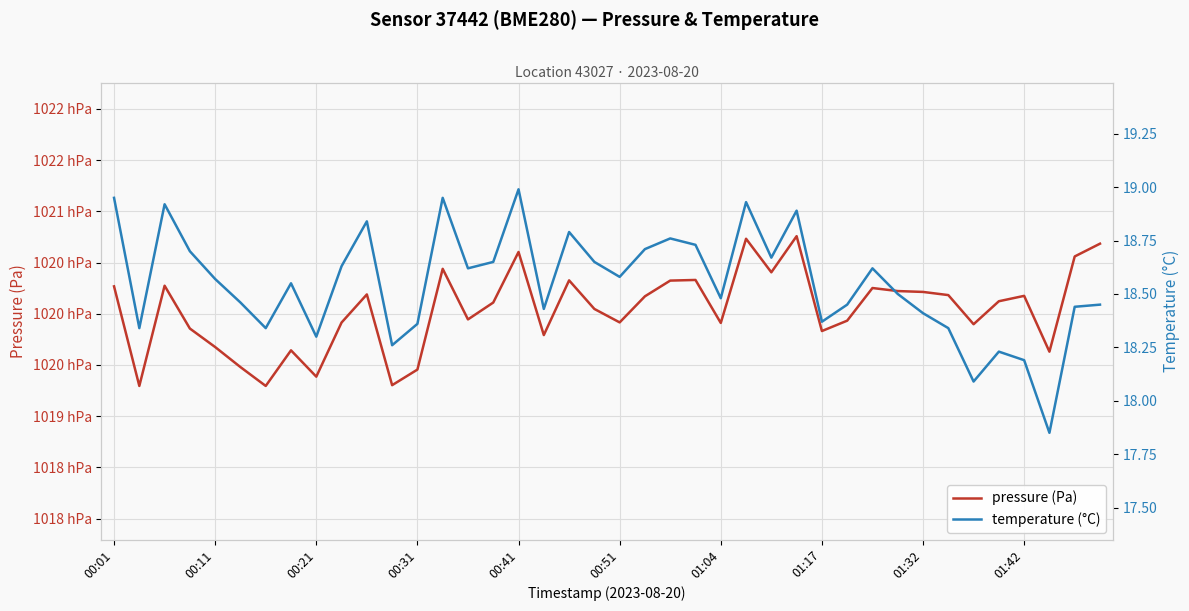

How many data points does each series have?

40